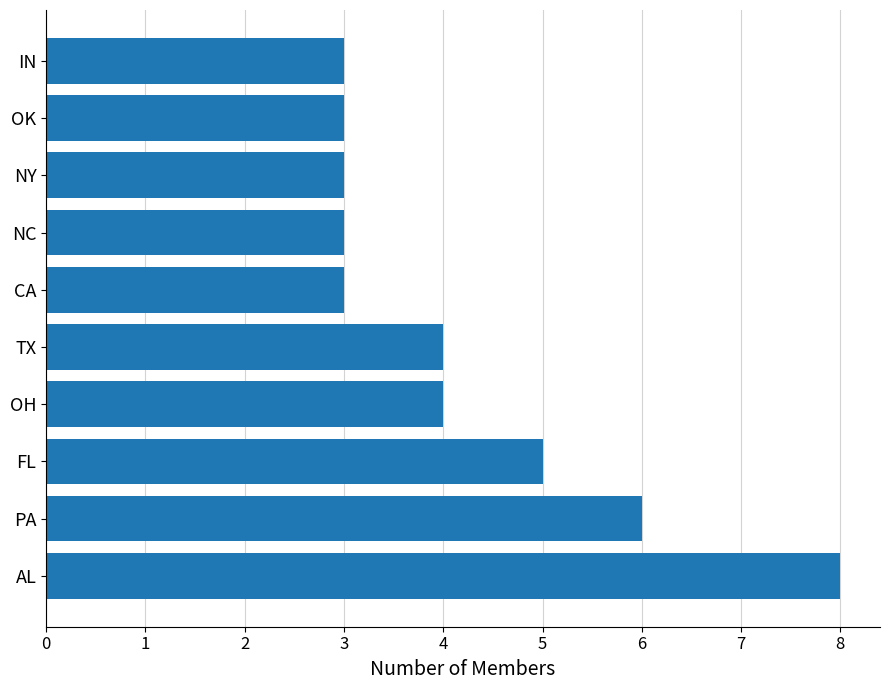

What is the difference between the maximum and minimum values?

5